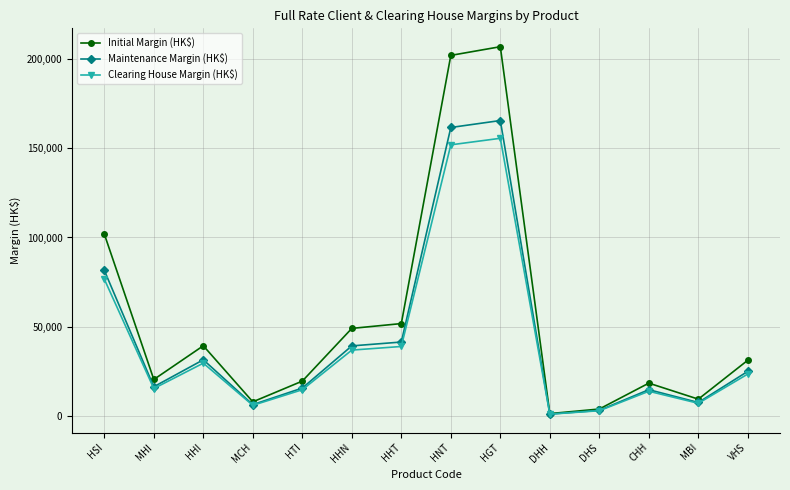

In Maintenance Margin (HK$), how many points are higher than both neighbors (excluding endpoints)?

3